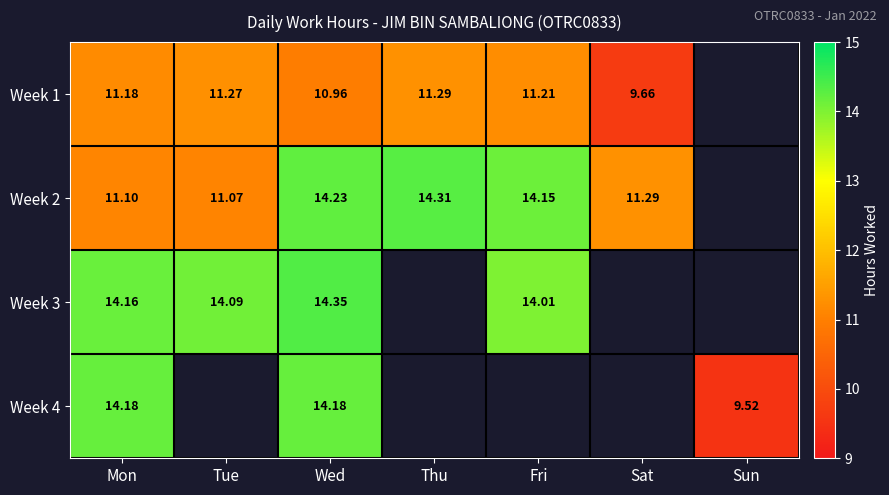

Is the value of Week 4 at Sun greater than the value of Week 2 at Mon?

No